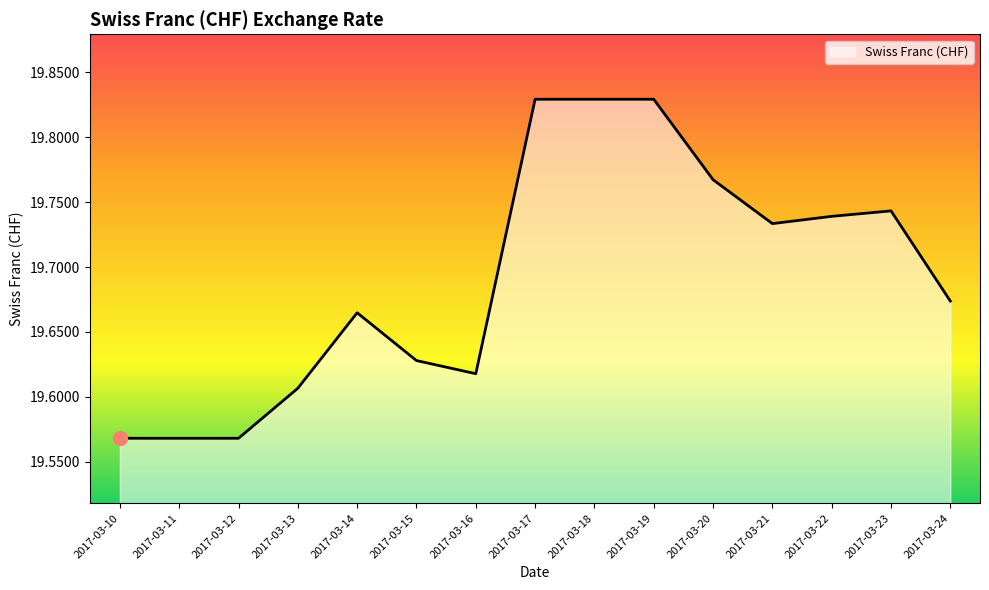

True or false: the data shows 31.5 at 2017-03-12.

False